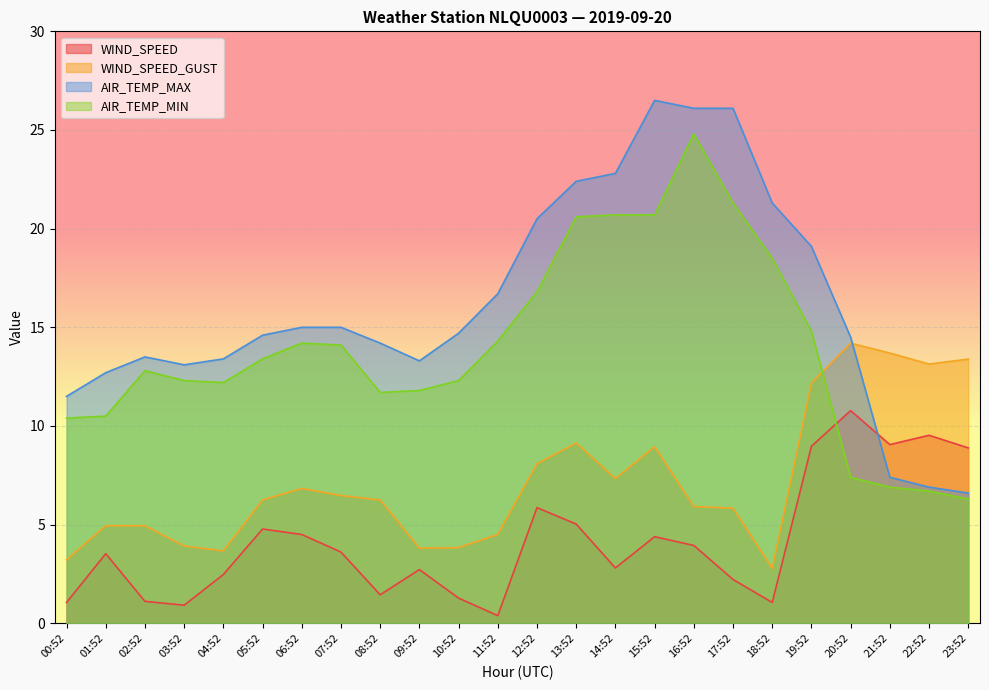

At which category does the chart reach its peak across all series?

15:52